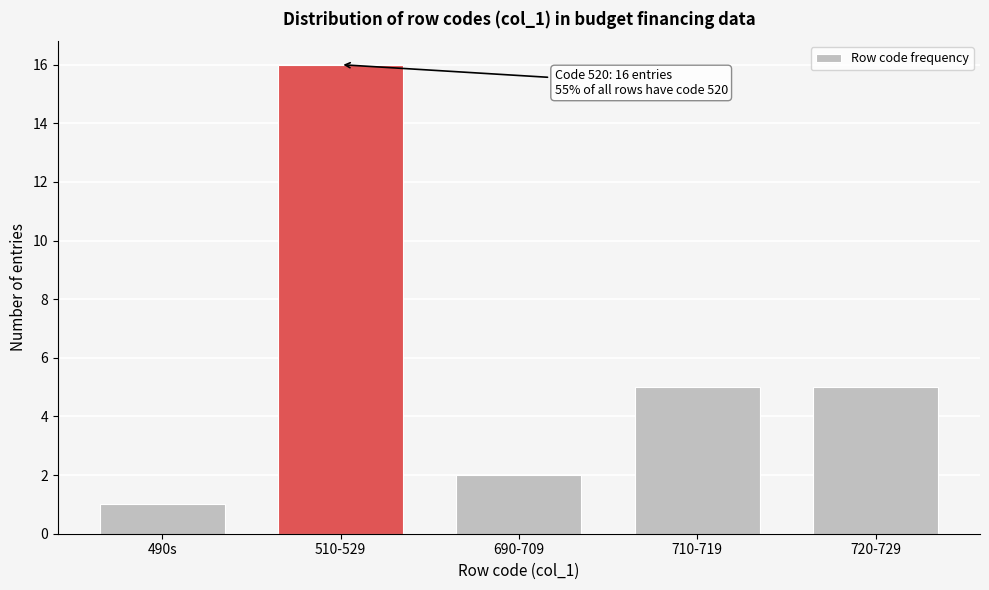

Reading right to left, list all the values displayed in this chart.

5	5	2	16	1